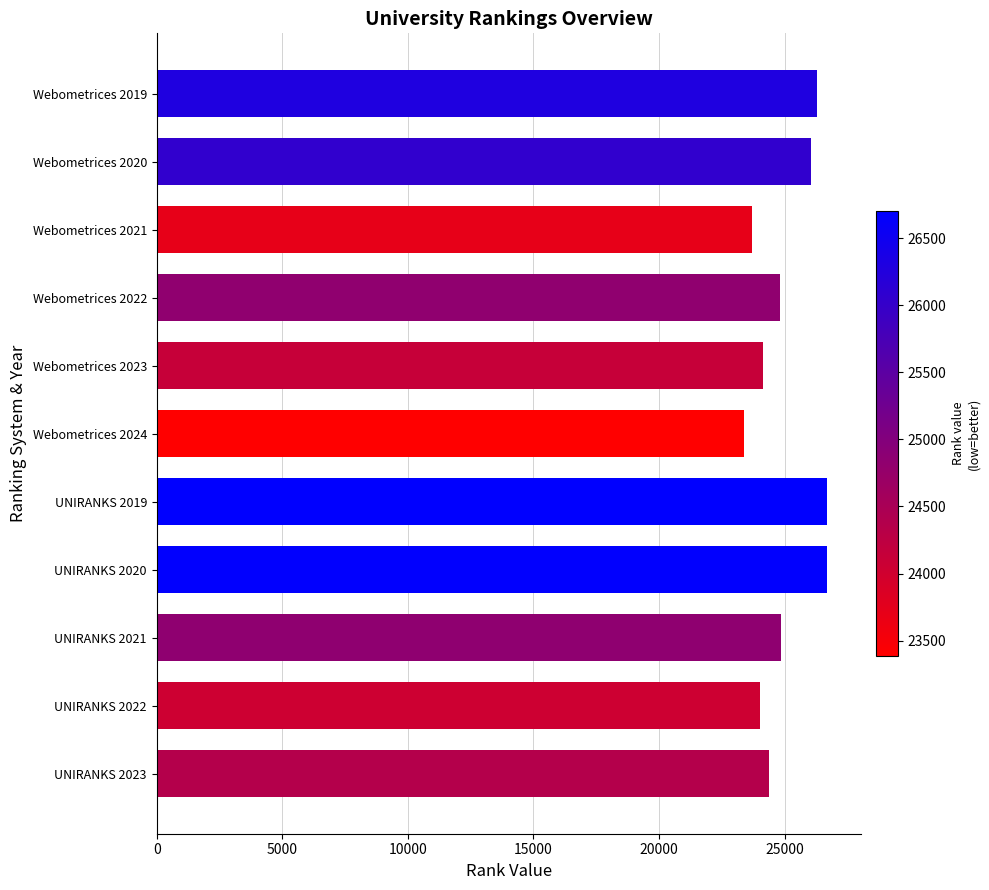

At which category does the chart reach its minimum across all series?

Webometrices 2024